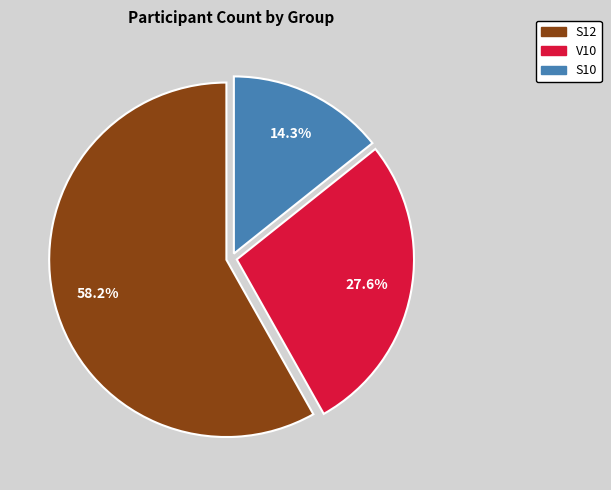

To the nearest percent, what is the combined percentage of V10 and S12?

86%